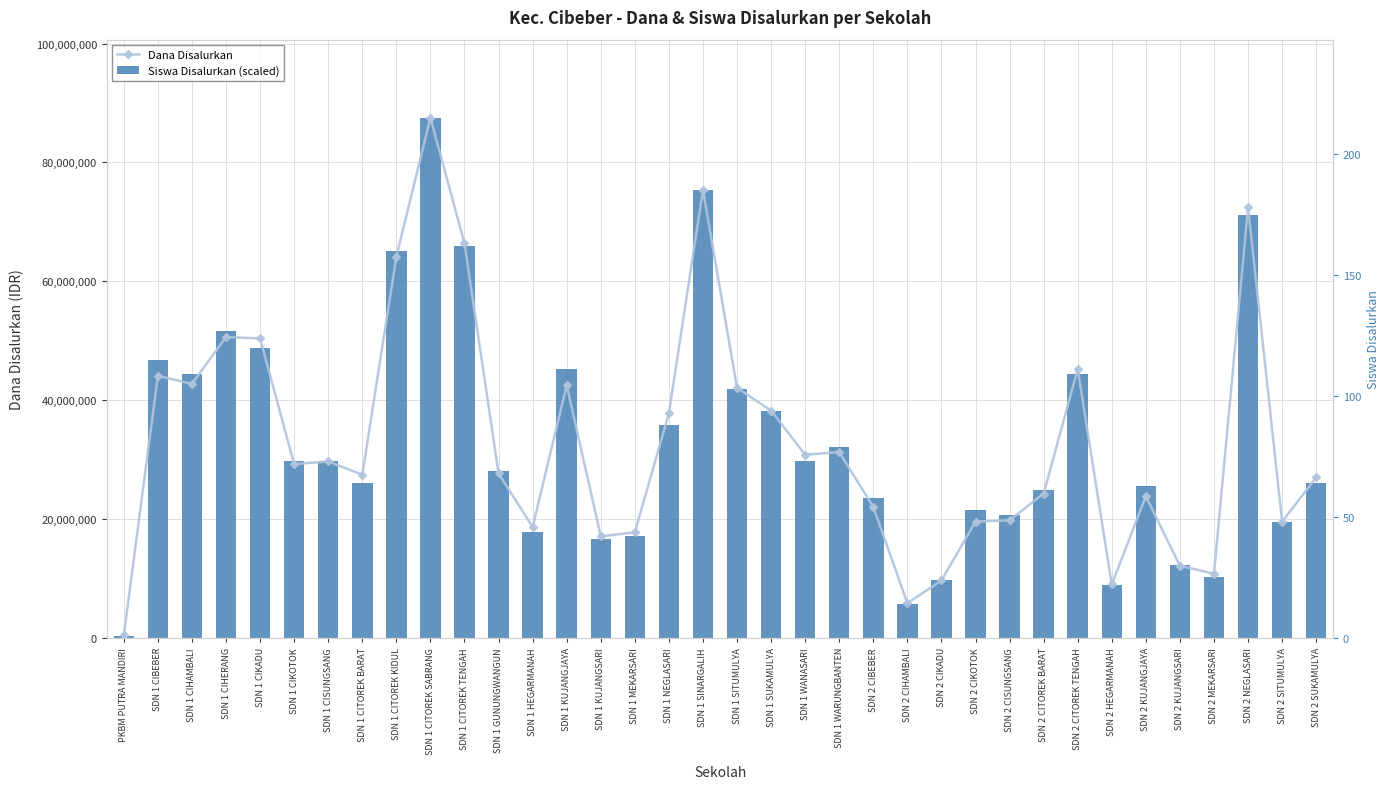

How many data points in Siswa Disalurkan (scaled) are above 29717790?

18